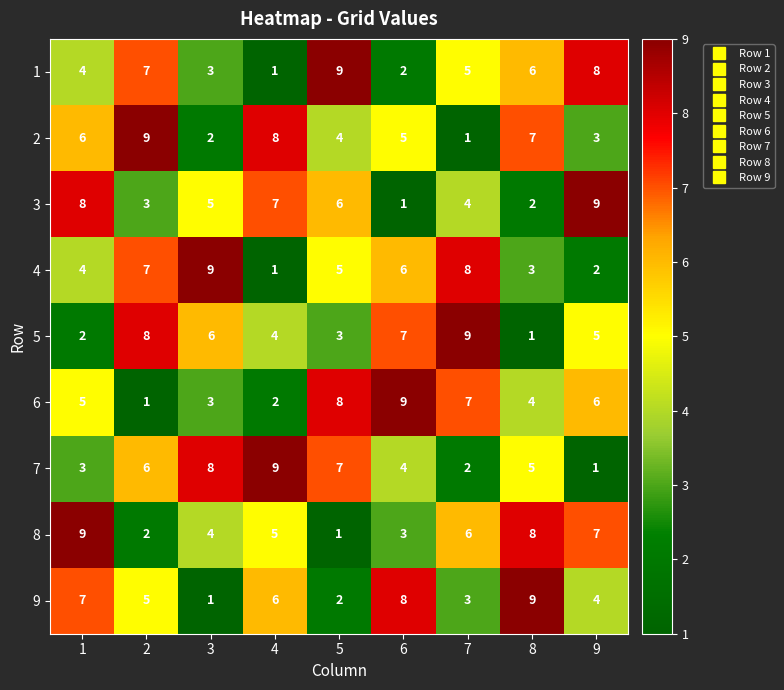

What is the average value of the 5 series?

5